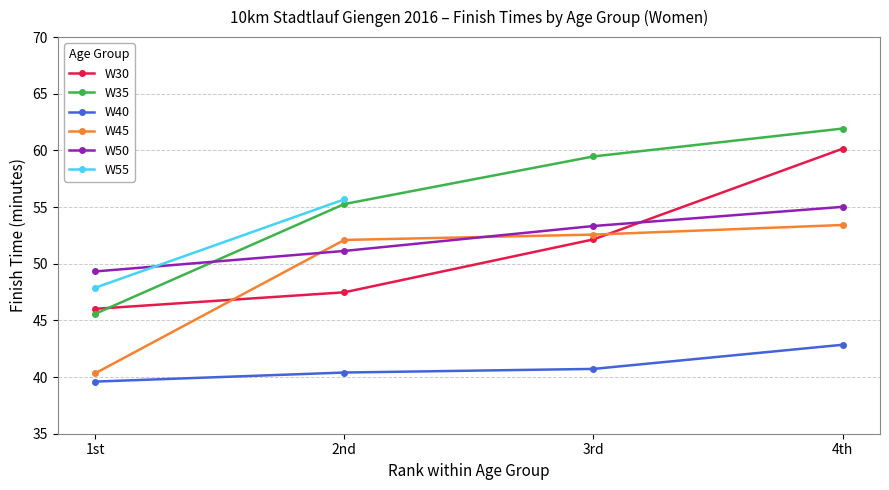

What is the label of the 1st point from the right?

4th